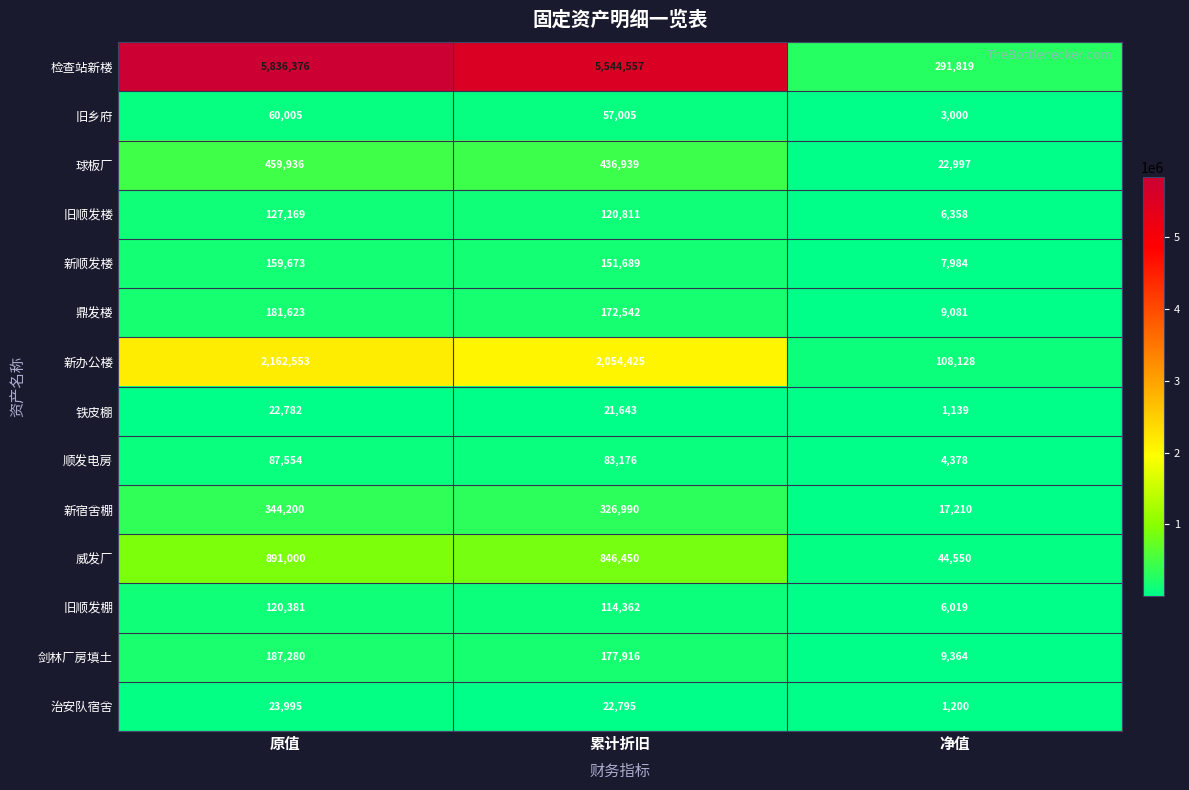

At which label does 铁皮棚 first exceed 21643?

原值